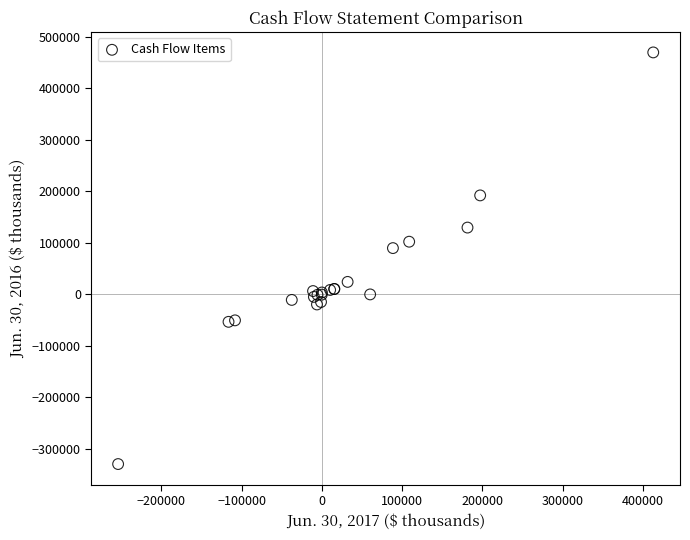

What Y value in the scatter plot is closest to 70173?

89833